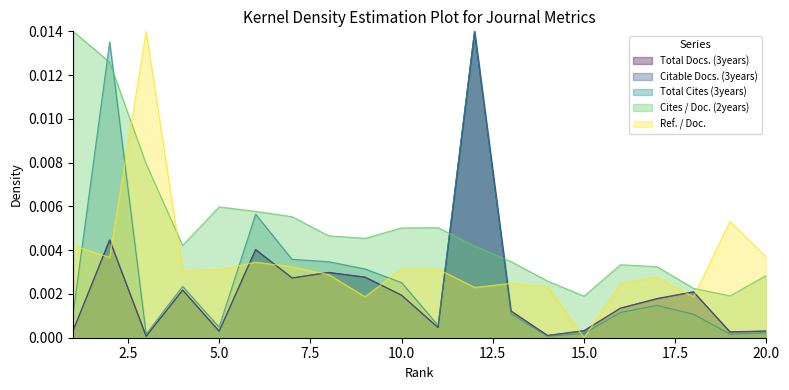

Does the chart have visible grid lines?

No